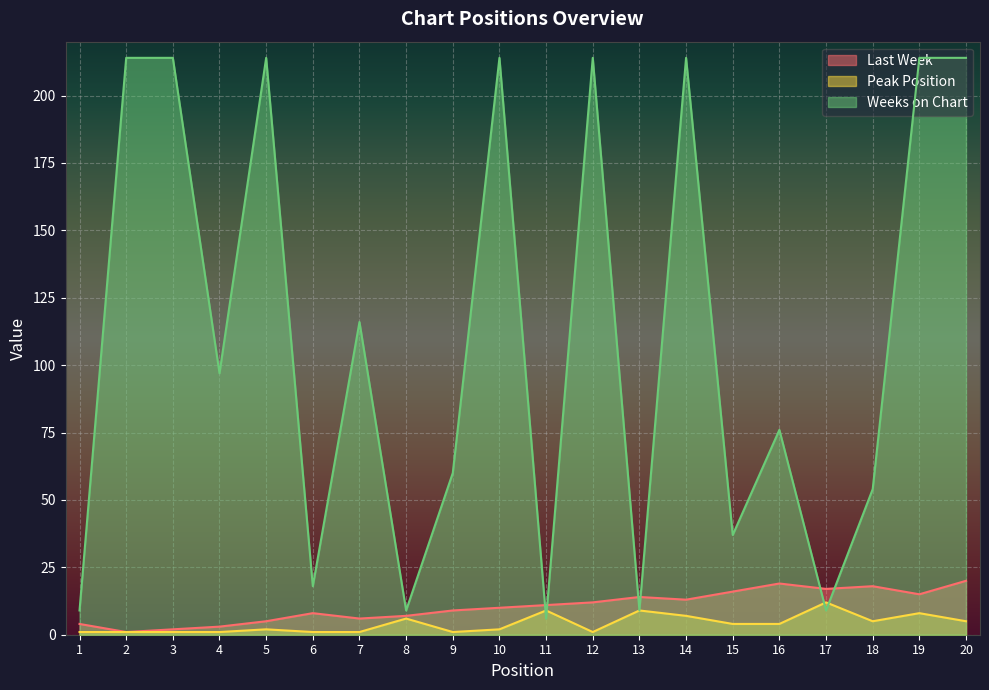

What is the sum of the Weeks on Chart values at 1 and 2?

223